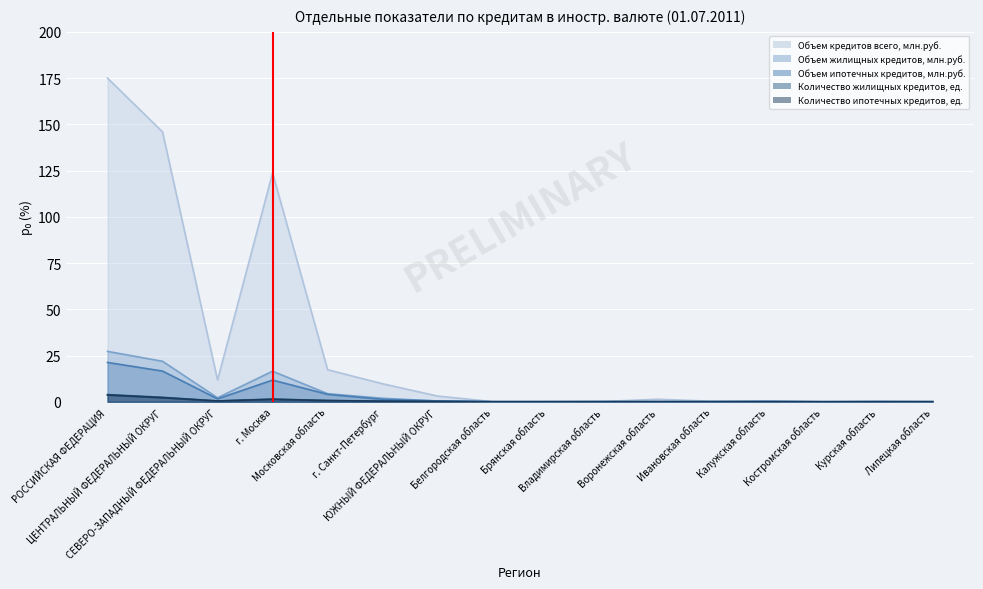

Which series changed the most between Брянская область and Калужская область?

Объем кредитов всего, млн.руб.